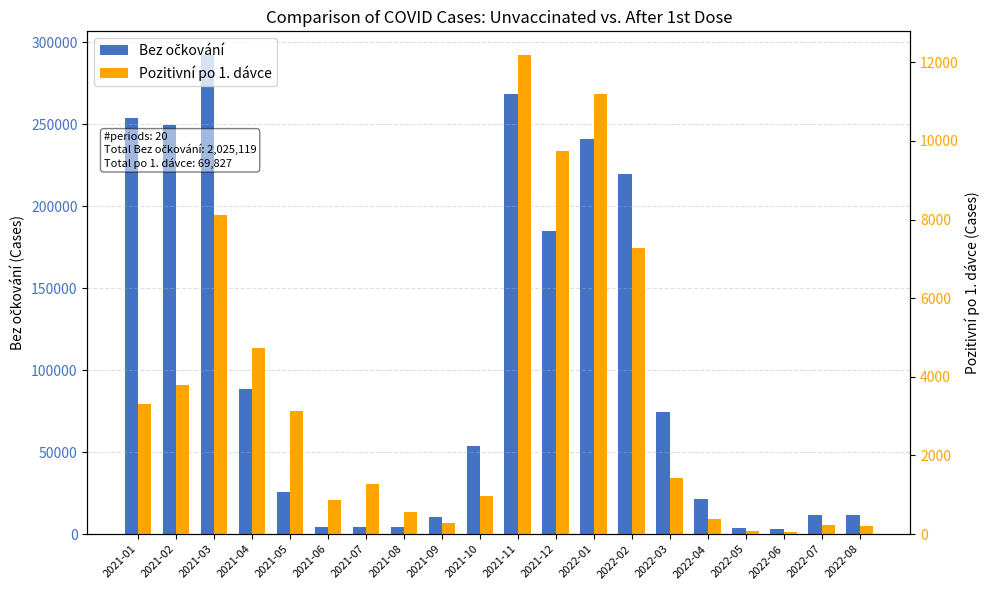

What is the lowest value of the Pozitivní po 1. dávce series?

60